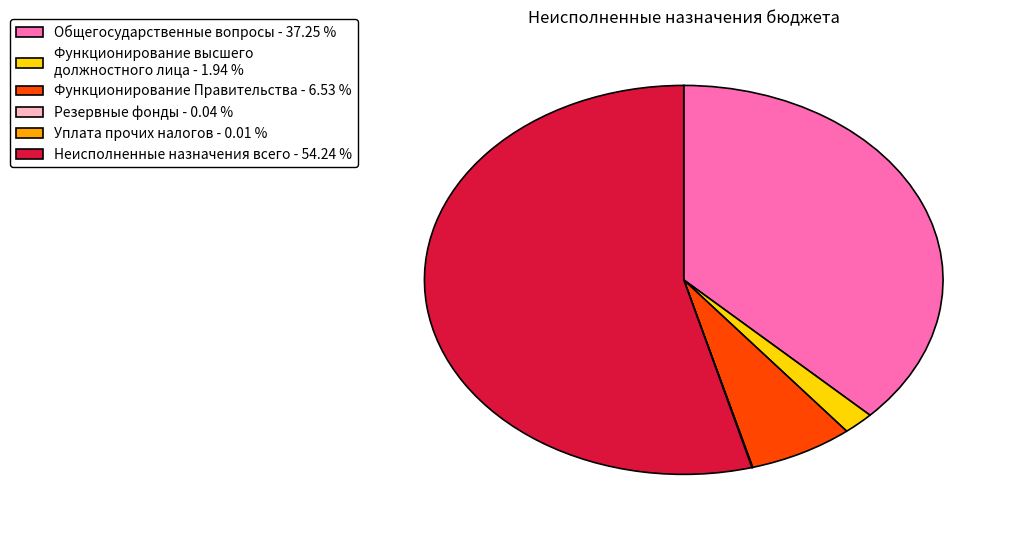

Does any single category account for the majority?

Yes